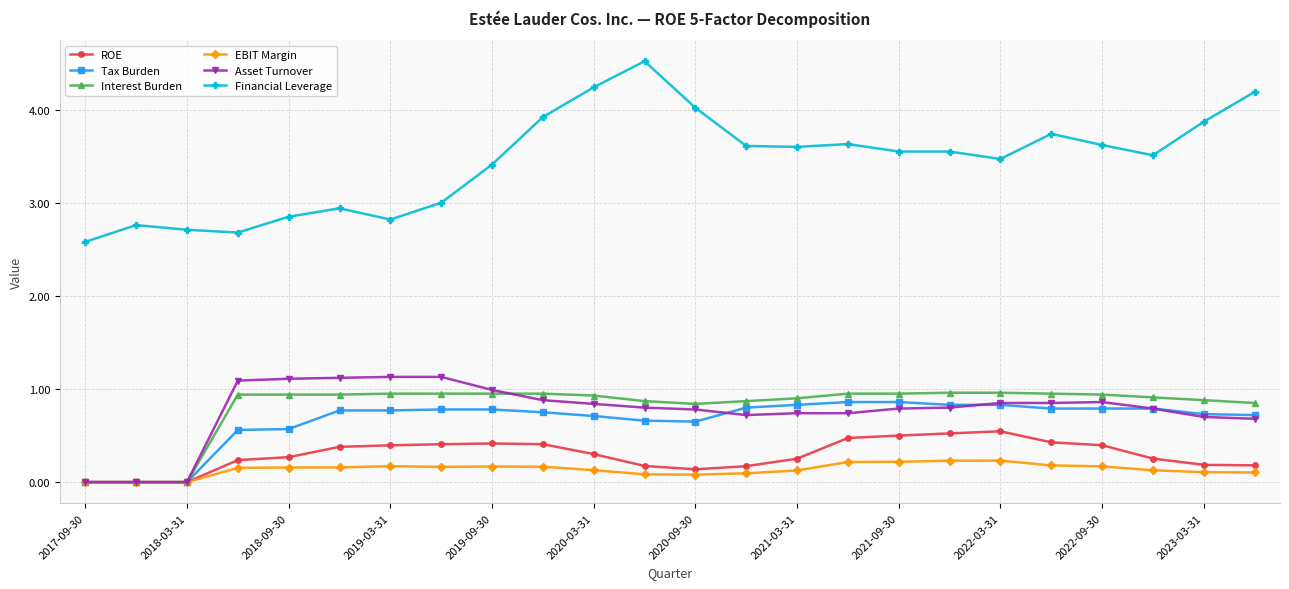

Which series has the largest total across all categories?

Financial Leverage